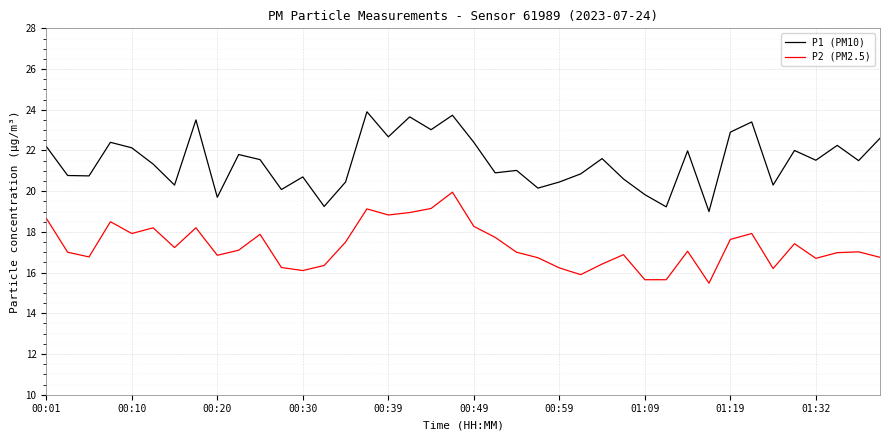

Rank the series by their average value, from highest to lowest.

P1 (PM10), P2 (PM2.5)